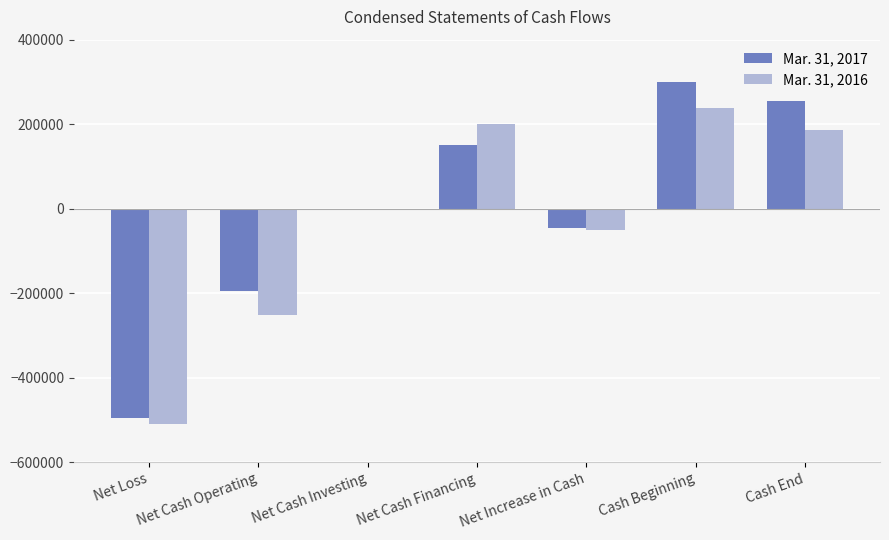

What is the difference between the Mar. 31, 2017 values at Net Cash Operating and Net Cash Investing?

192229